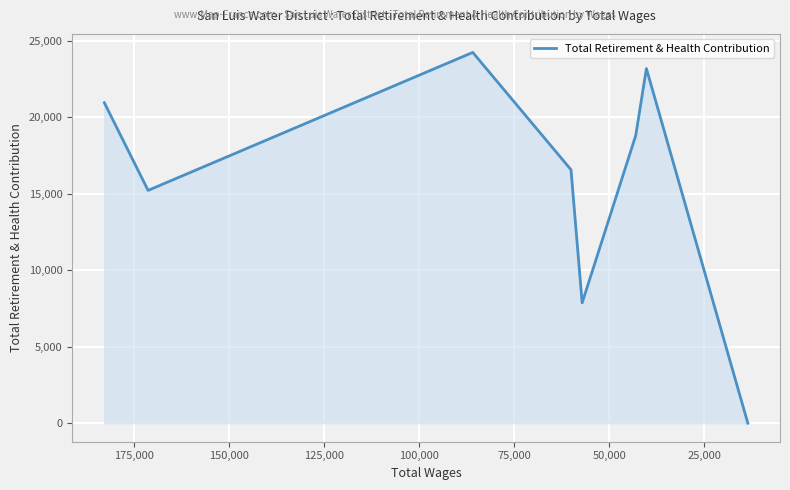

Reading right to left, what are all the values shown in this chart?

0	23186	18804	7865	16570	24240	15219	20951